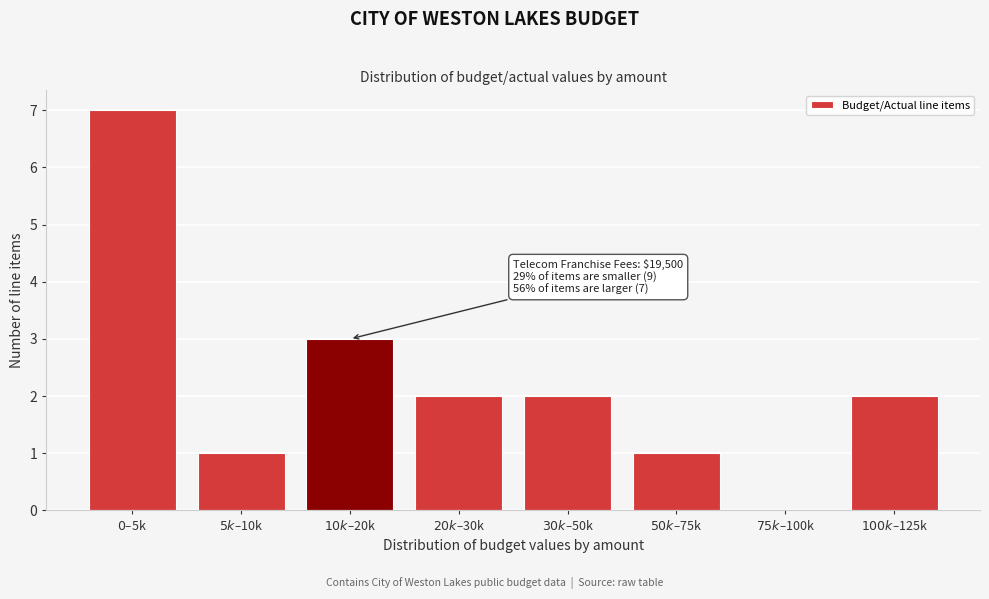

What is the greatest value displayed?

7